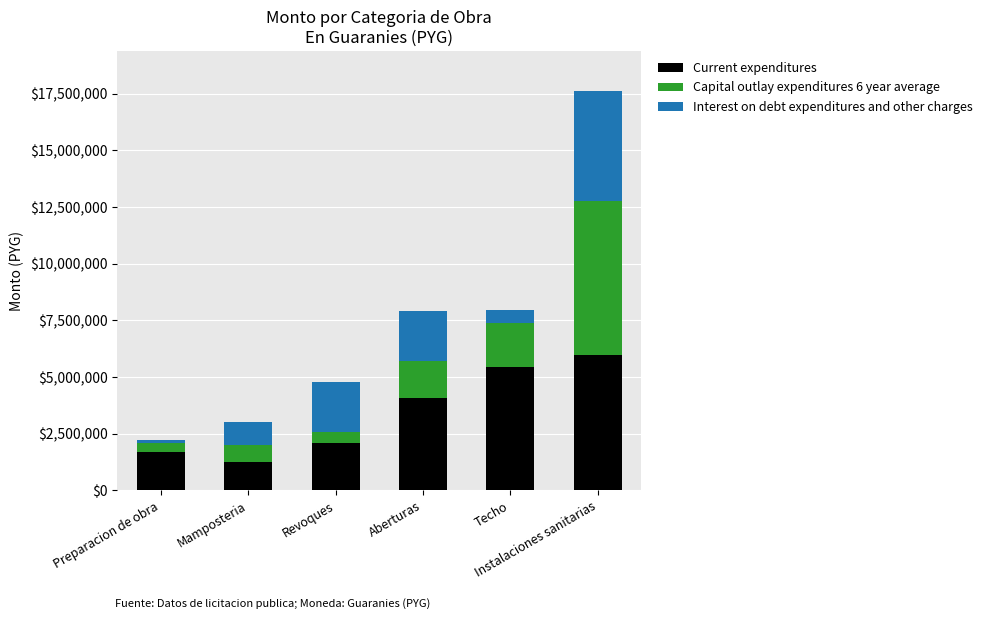

What is the total value across all series at Techo?

7962000